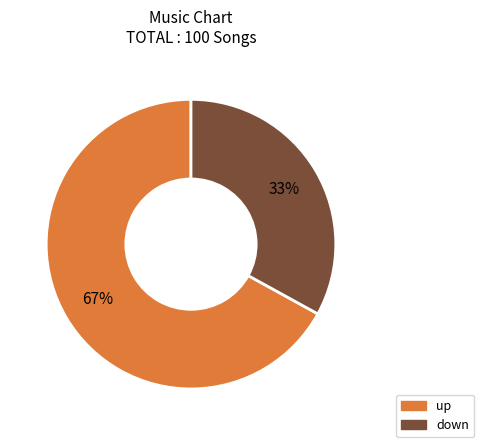

To the nearest percent, what portion does down represent?

33%